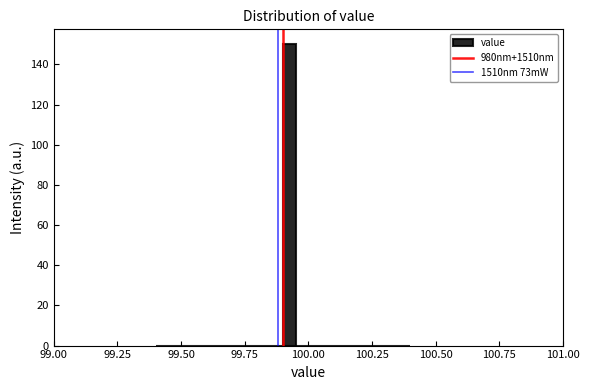

Read against the x-axis, roughly where is the centre of the tallest bar?

99.95